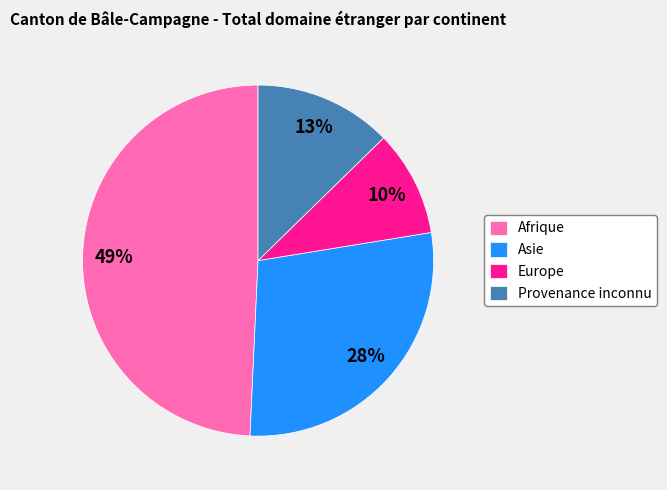

Which has a higher value, Afrique or Asie?

Afrique